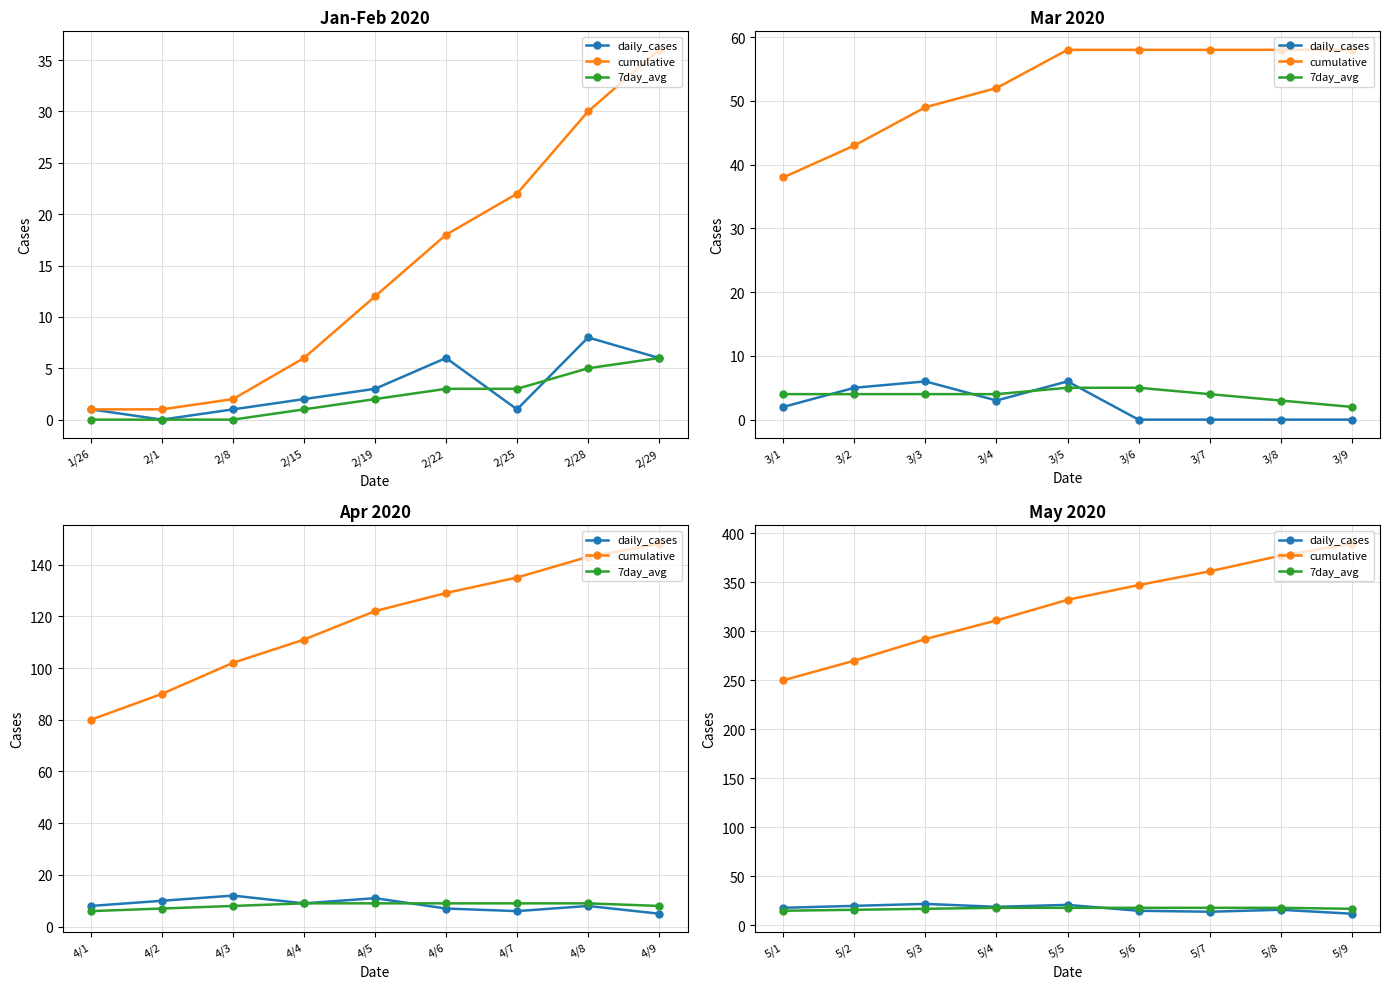

How many intersections are there between 7day_avg and daily_cases?

1